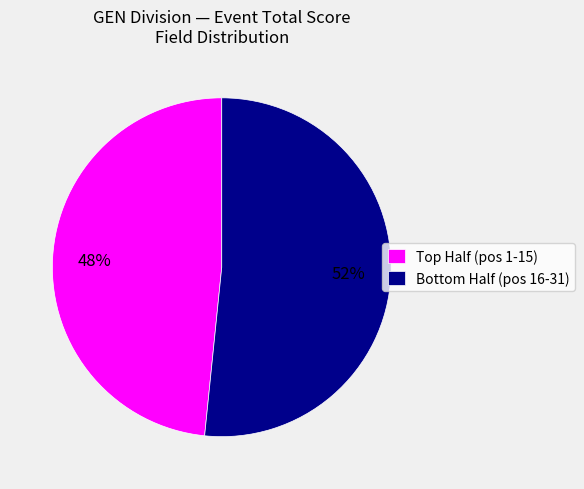

Which category has the biggest portion of the pie?

Bottom Half (pos 16-31)